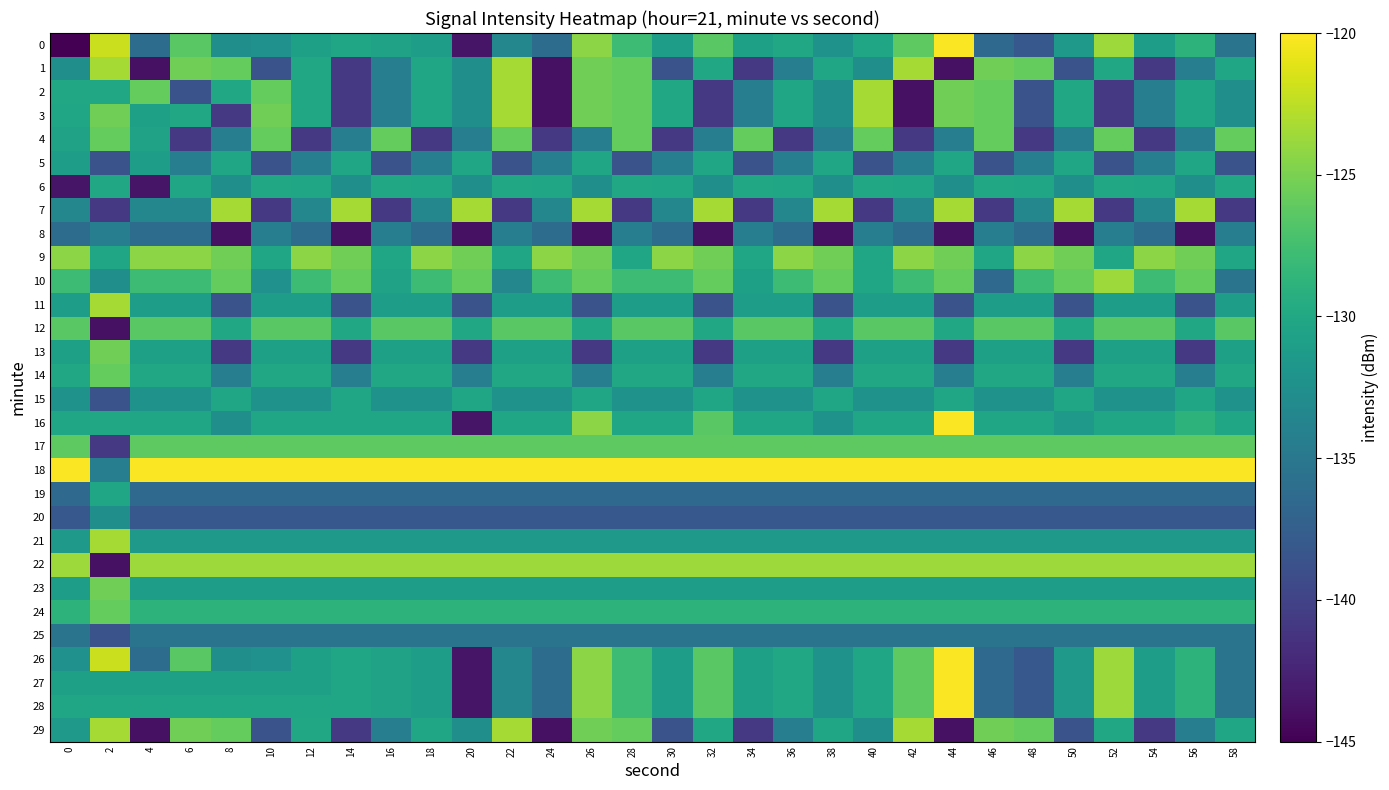

List the series in order of their peak value, highest first.

0, 16, 18, 26, 27, 28, 1, 2, 3, 7, 11, 21, 29, 10, 22, 9, 13, 23, 4, 14, 24, 17, 12, 6, 5, 15, 19, 20, 8, 25